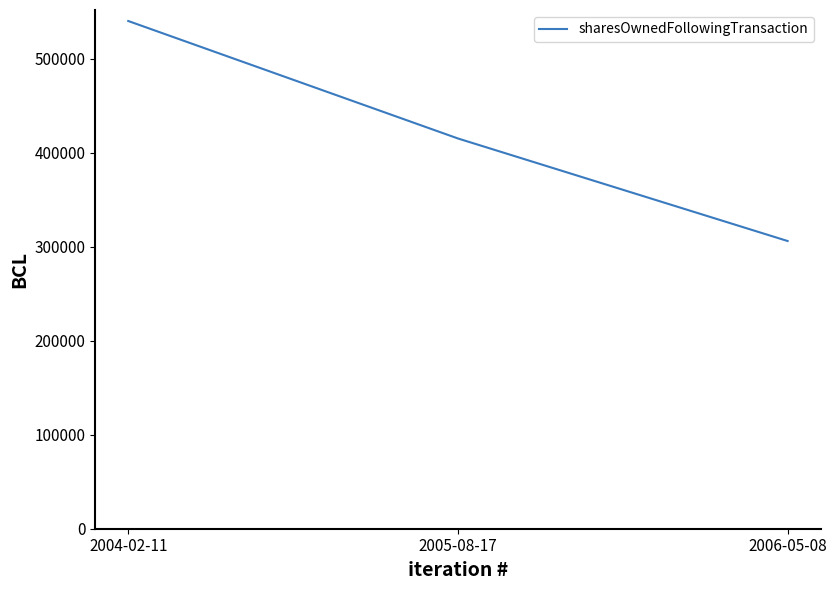

At which category does the chart reach its minimum across all series?

2006-05-08